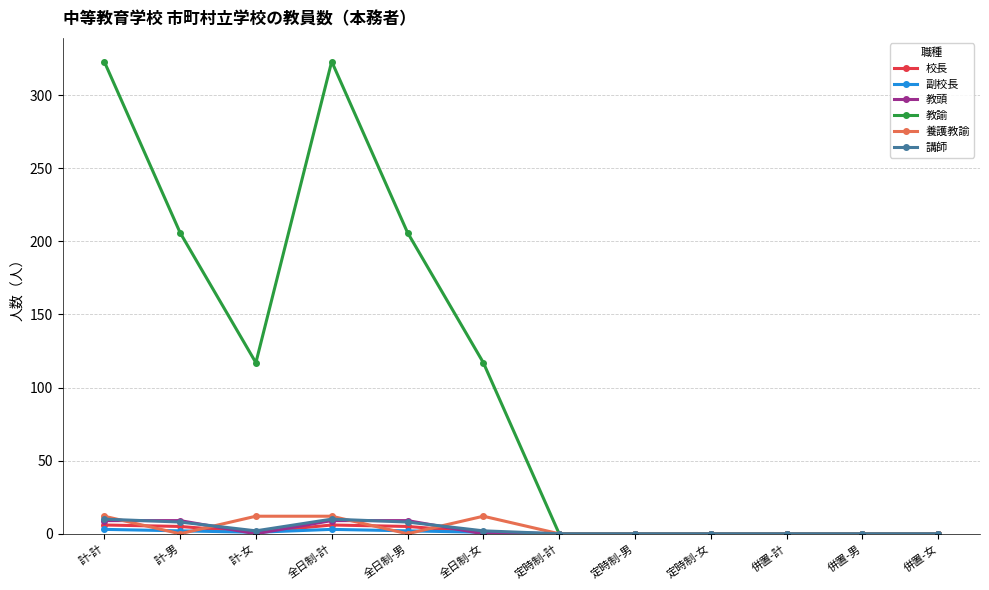

What is the label of the 12th point from the right?

計-計